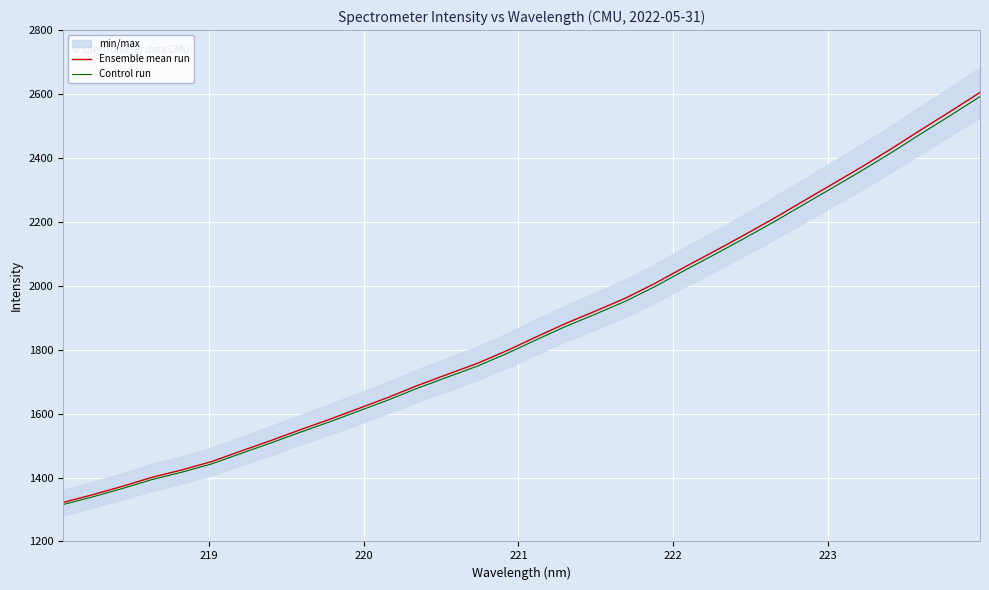

What is the maximum value for Control run?

2591.8